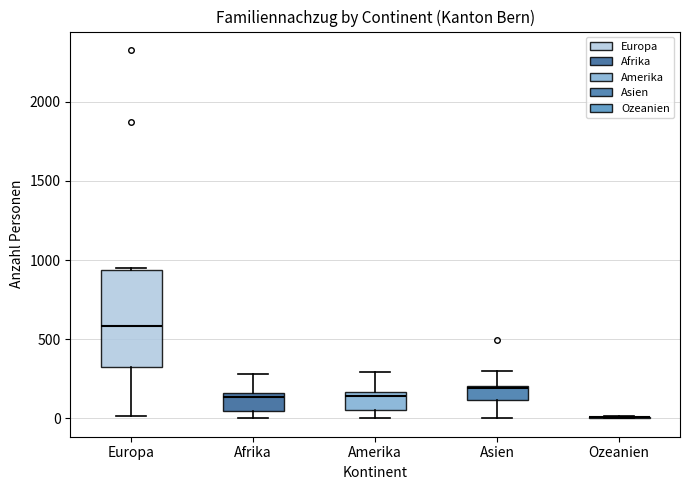

Reading left to right, read every box against the y-axis: the position of its median line, the range the box covers, and the ends of its whiskers. The values are not printed on the chart, so give them approximately, as read against the axis.

Europa: median 600, box 350 to 950, whiskers 0 to 950
Afrika: median 150 (just below the box's upper edge), box 50 to 150, whiskers 0 to 300
Amerika: median 150 (just below the box's upper edge), box 50 to 150, whiskers 0 to 300
Asien: median 200, box 100 to 200, whiskers 0 to 300
Ozeanien: box collapsed to a line at 0, whiskers 0 to 0